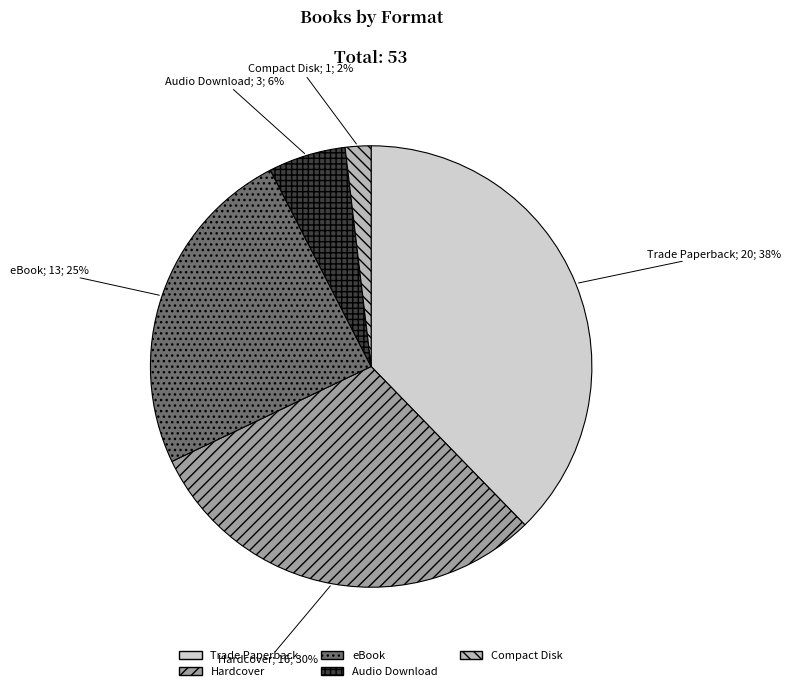

Between eBook and Compact Disk, which is larger?

eBook